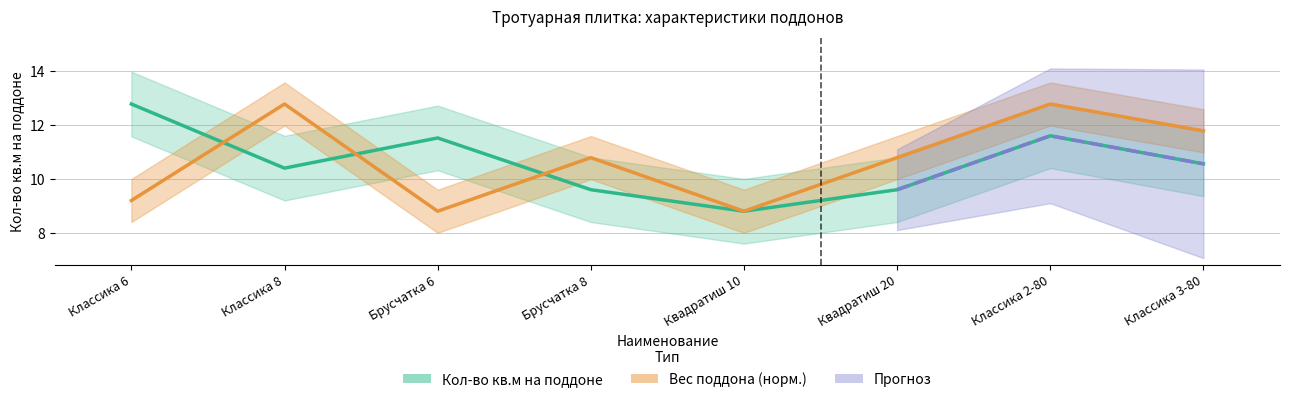

At how many categories does at least one series exceed 10?

7